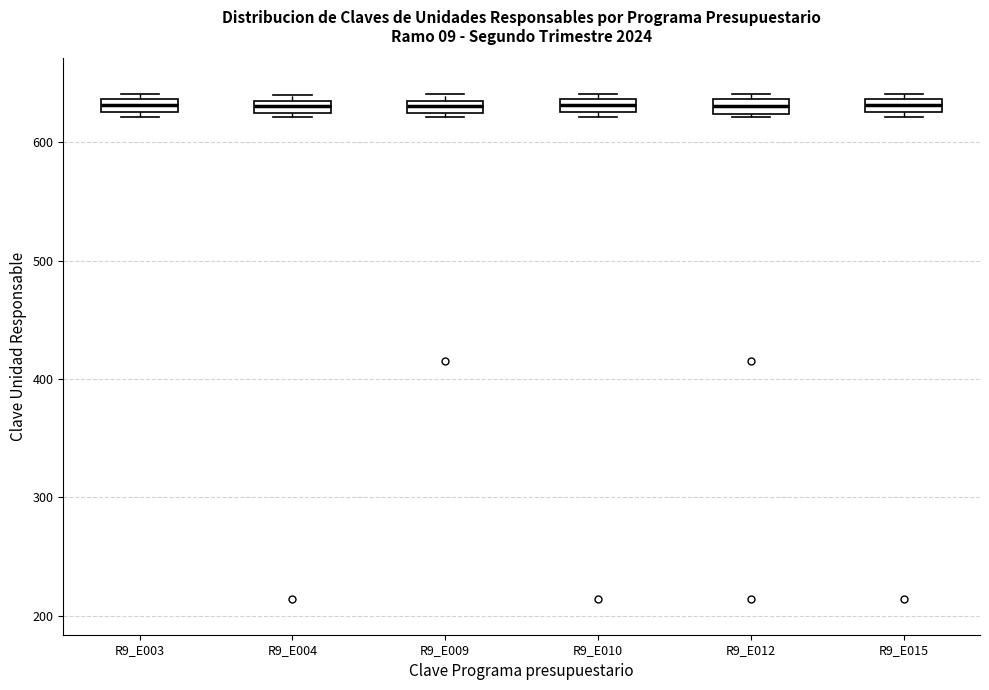

Where is the upper edge of the box for R9_E009 on the y-axis? The values are not printed on the chart, so give them approximately, as read against the axis.

640